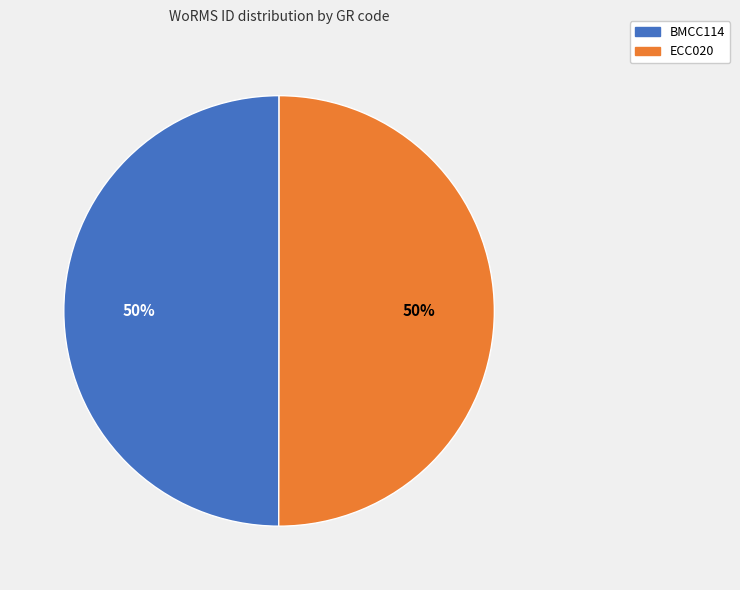

To the nearest percent, what is the average slice percentage?

50%